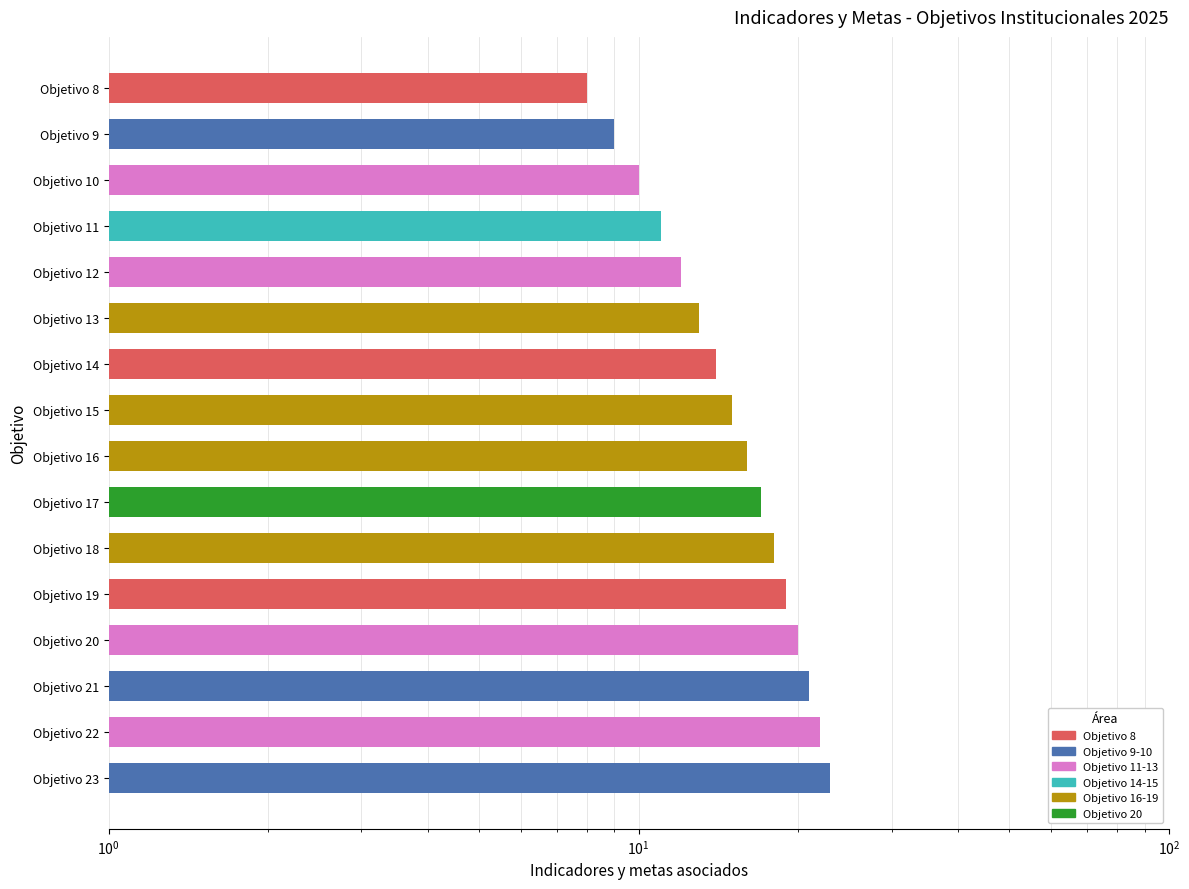

Count the number of data series in this chart.

1